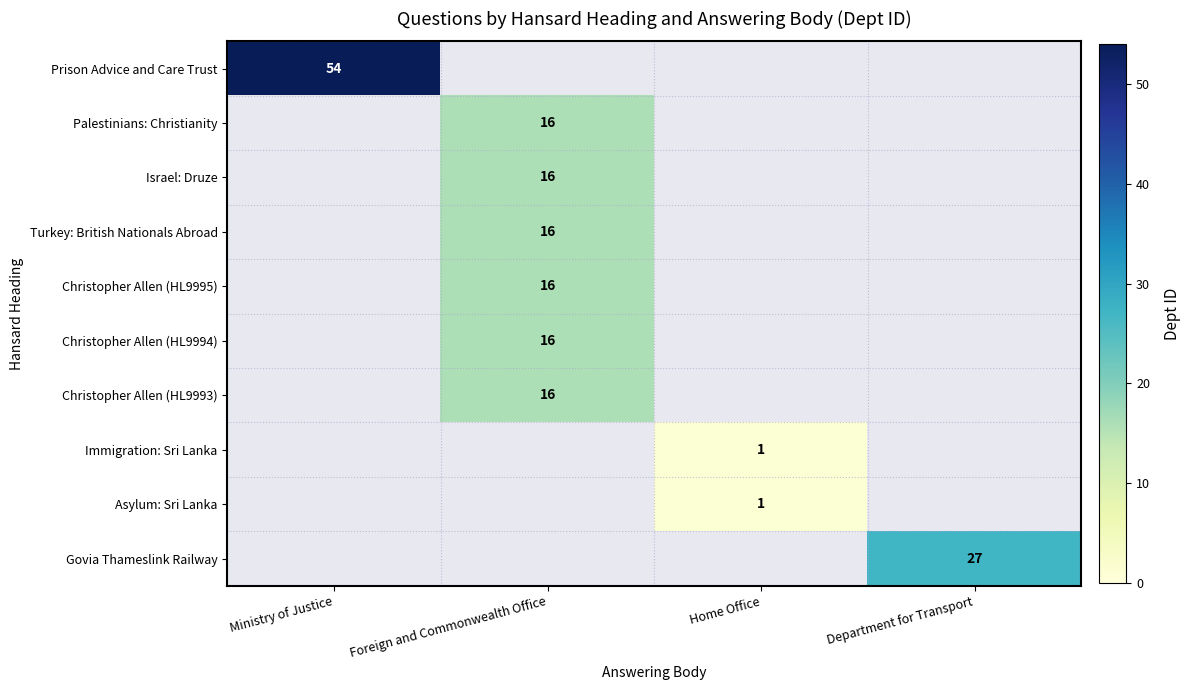

What is the minimum value shown in the chart?

1.0